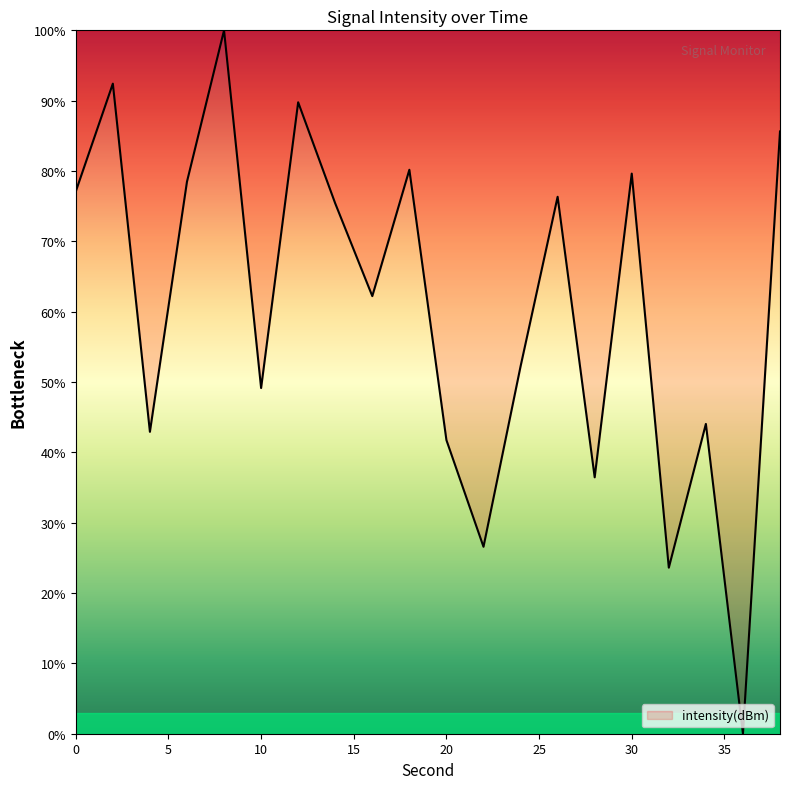

Count the number of values greater than 75.

10